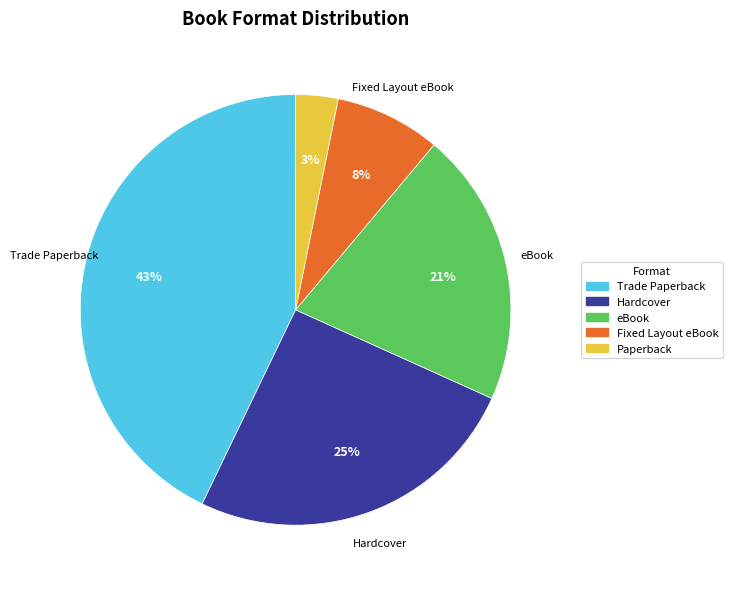

Do Hardcover and Fixed Layout eBook together represent more than half of the pie?

No